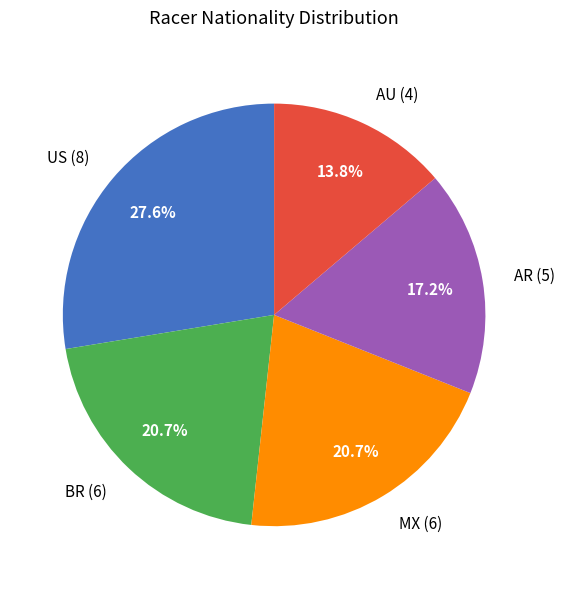

What is the ratio of the value at US (8) to the value at AR (5)?

1.6